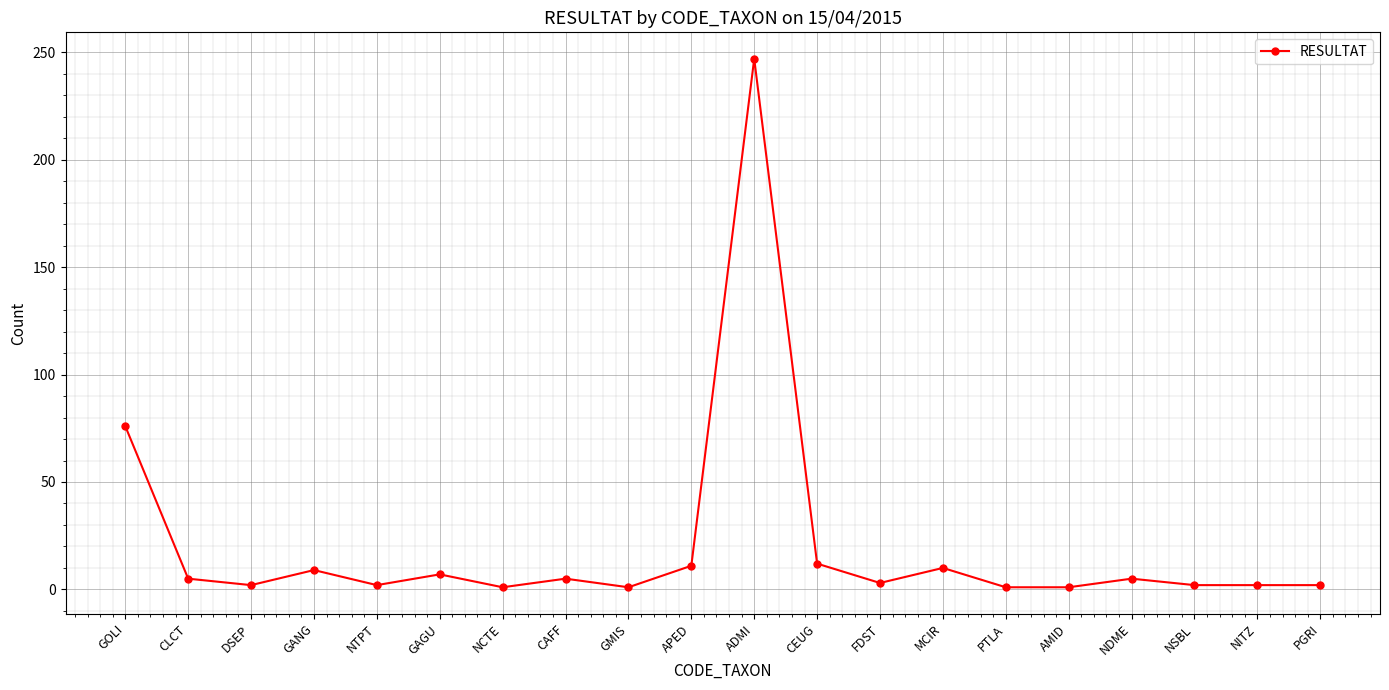

What is the difference between the second highest and minimum values?

75